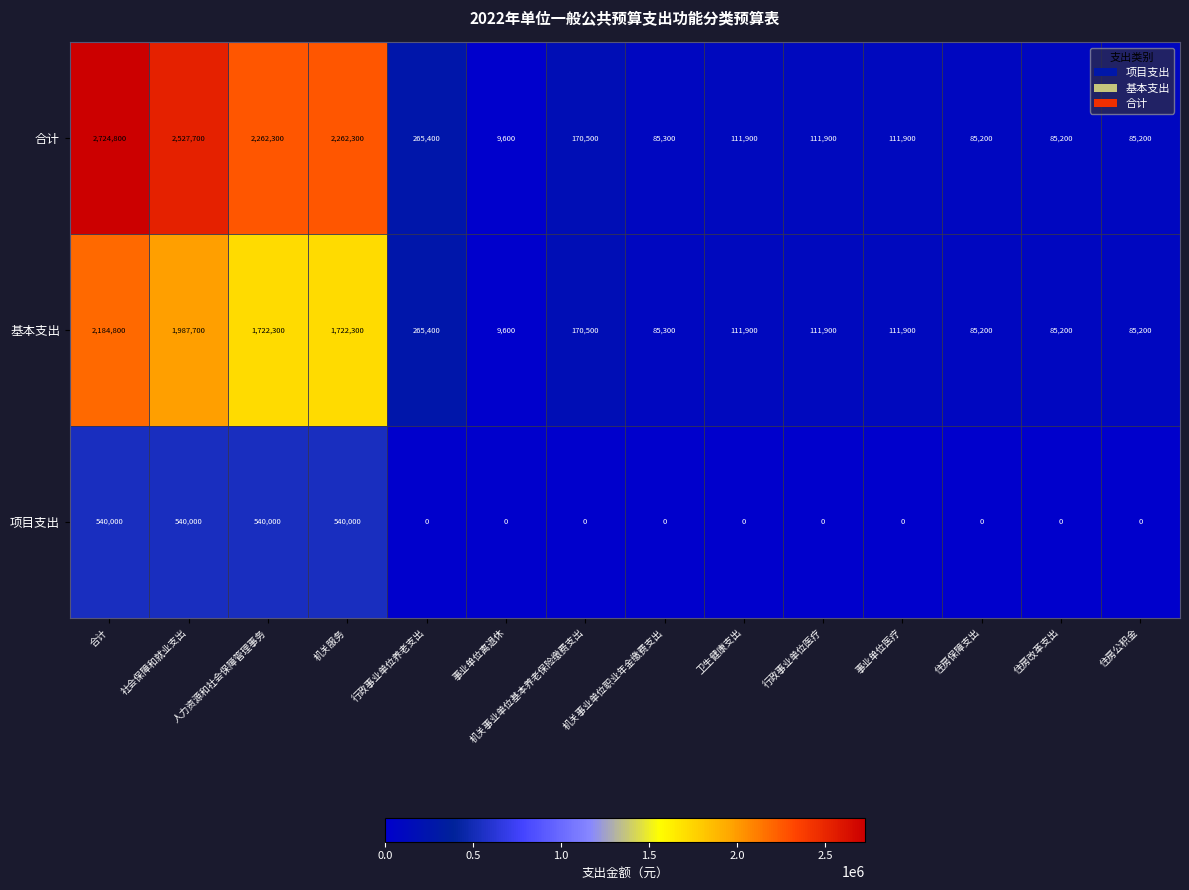

Which series has the largest total across all categories?

合计